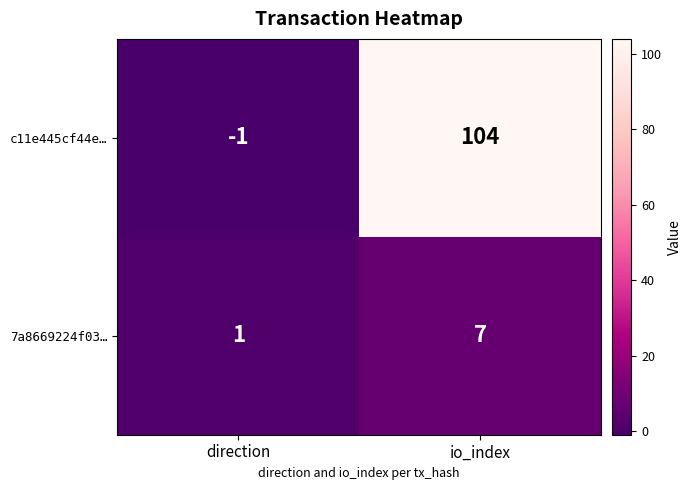

What is the sum of all 7a8669224f03… values?

8